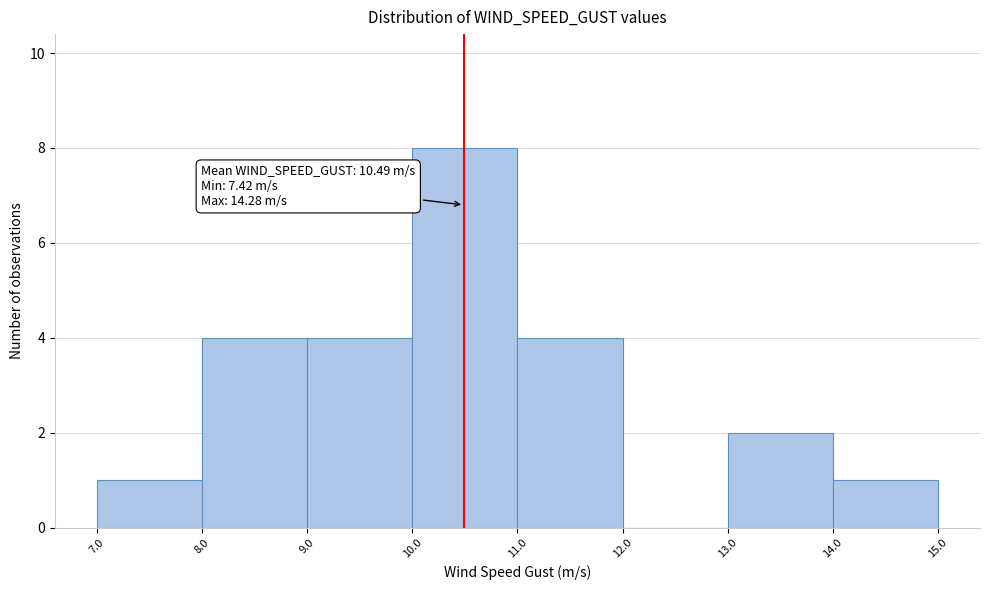

Which range on the x-axis has the tallest bar?

10.0 to 11.0